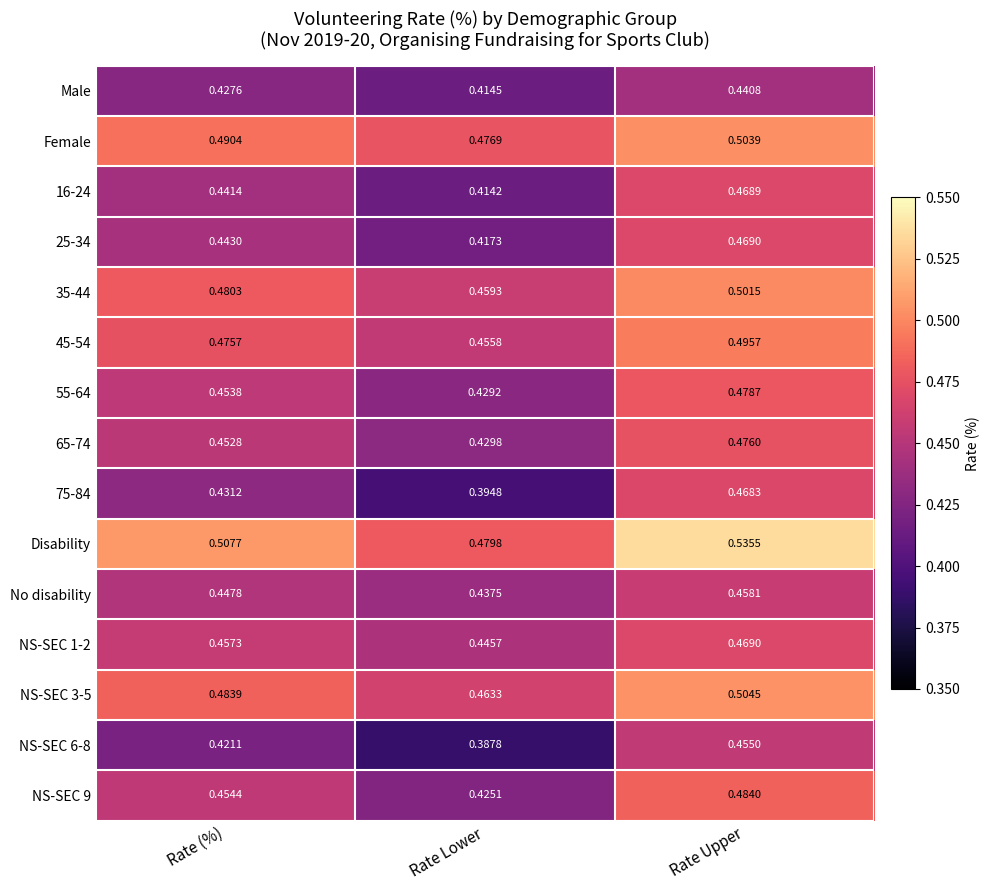

Which label corresponds to the largest value in the chart?

Rate Upper